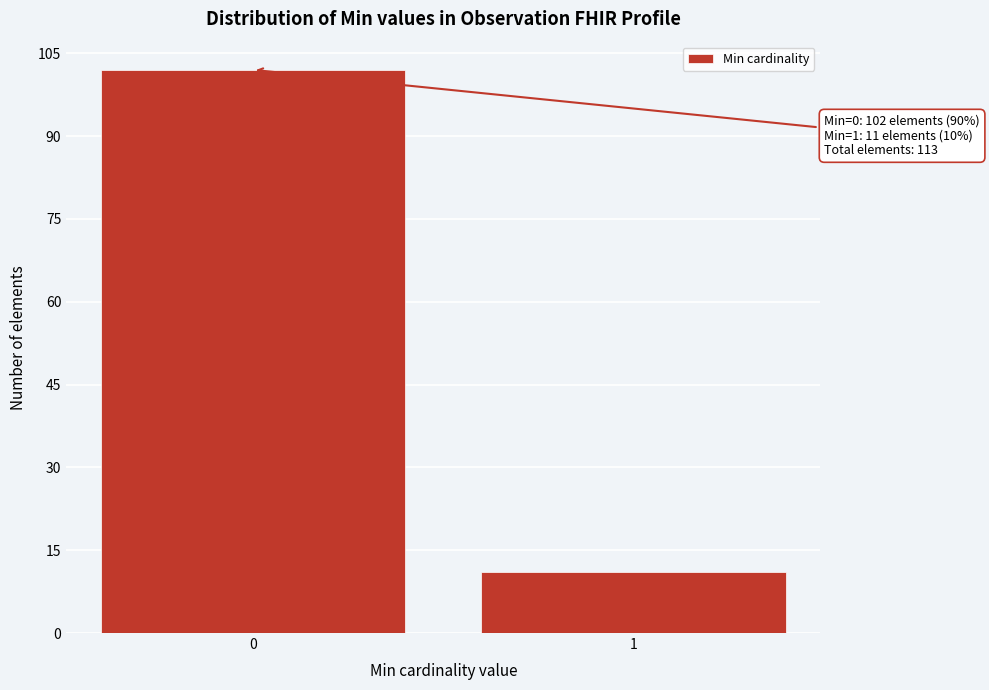

Reading left to right, what are all the values shown in this chart?

102	11